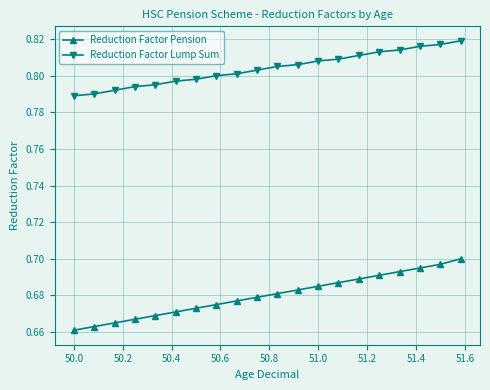

List the series in order of their peak value, highest first.

Reduction Factor Lump Sum, Reduction Factor Pension